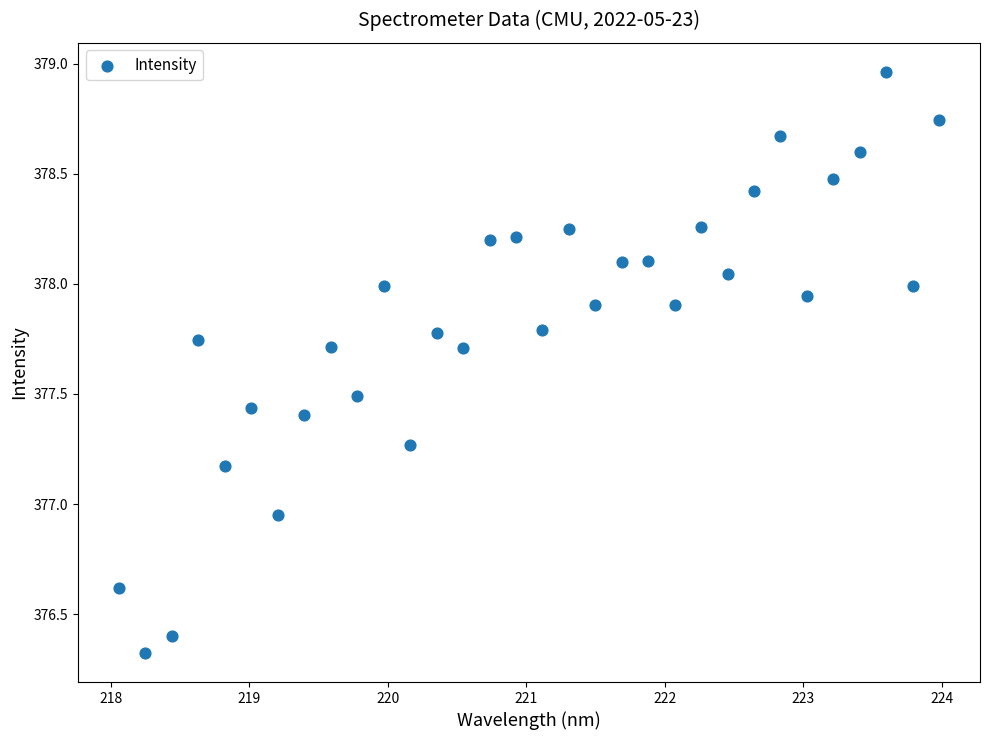

What is the range of X values (max minus min)?

5.9